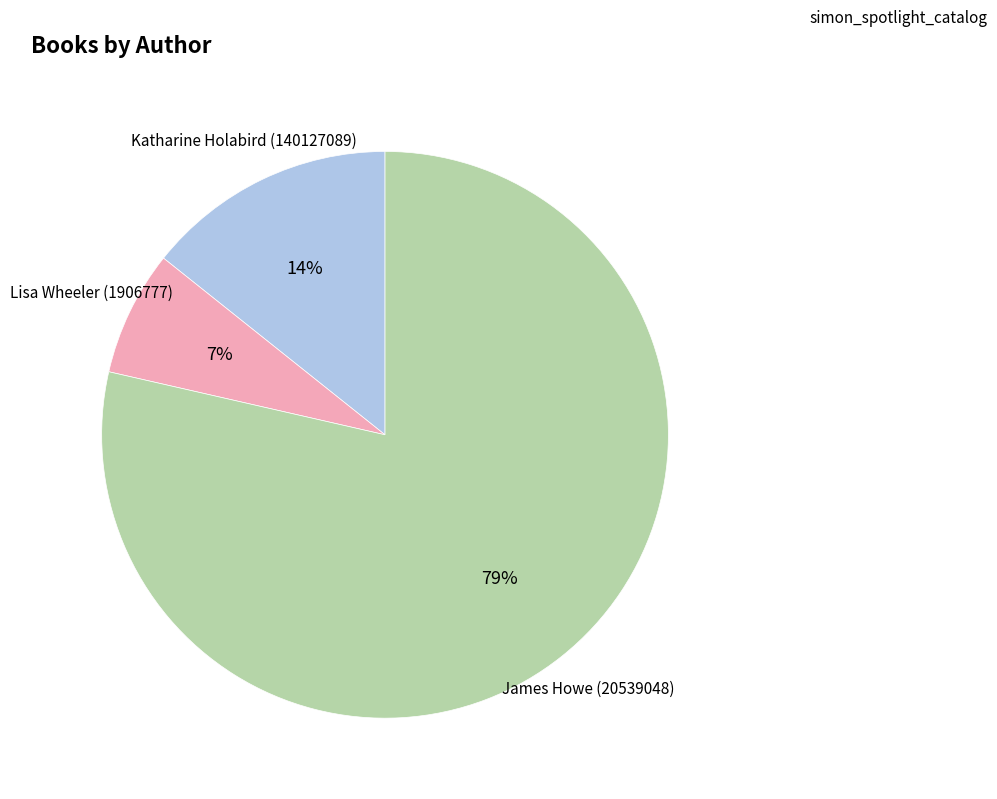

What is the ratio of the value at Lisa Wheeler (1906777) to the value at Katharine Holabird (140127089)?

0.5